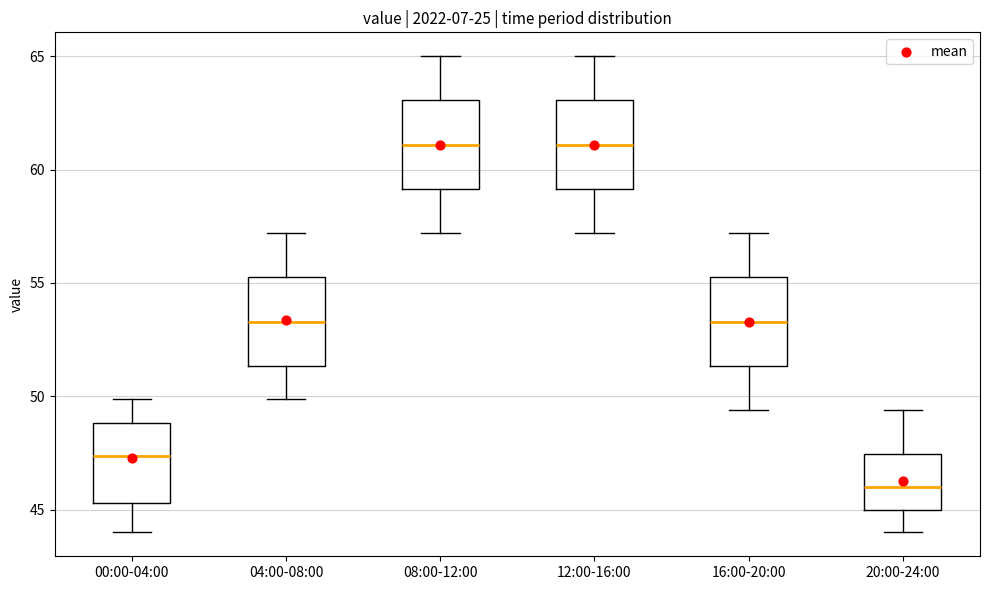

Reading left to right, read every box against the y-axis: the position of its median line, the range the box covers, and the ends of its whiskers. The values are not printed on the chart, so give them approximately, as read against the axis.

00:00-04:00: median 47.5, box 45.5 to 49.0, whiskers 44.0 to 50.0
04:00-08:00: median 53.5, box 51.5 to 55.5, whiskers 50.0 to 57.0
08:00-12:00: median 61.0, box 59.0 to 63.0, whiskers 57.0 to 65.0
12:00-16:00: median 61.0, box 59.0 to 63.0, whiskers 57.0 to 65.0
16:00-20:00: median 53.5, box 51.5 to 55.5, whiskers 49.5 to 57.0
20:00-24:00: median 46.0, box 45.0 to 47.5, whiskers 44.0 to 49.5